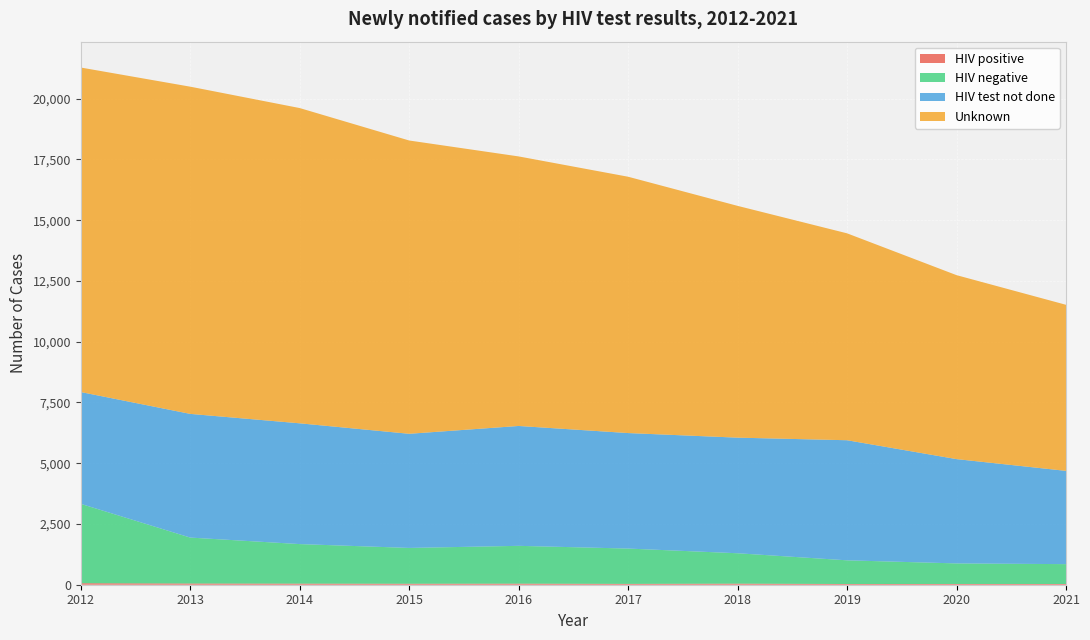

Reading left to right, transcribe all the data shown in this chart.

HIV positive: 62	50	45	40	44	34	44	29	31	30
HIV negative: 3266	1890	1627	1474	1556	1454	1251	975	846	817
HIV test not done: 4601	5090	4970	4697	4933	4753	4757	4942	4292	3838
Unknown: 13354	13465	12973	12069	11092	10548	9538	8514	7570	6834